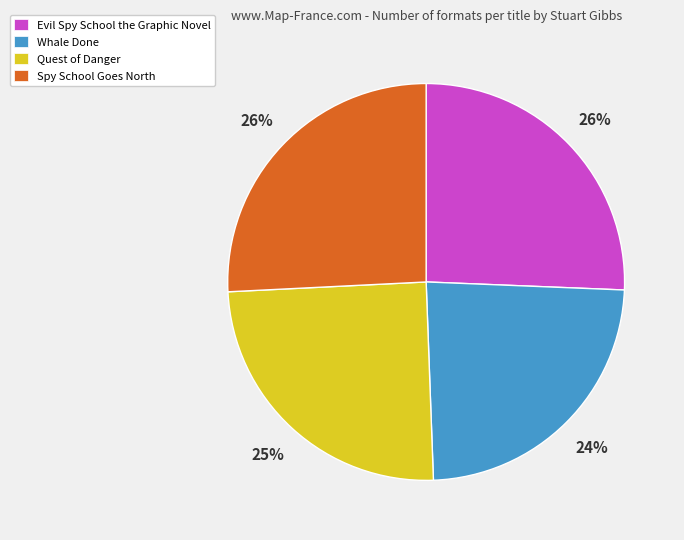

To the nearest percent, what is the average slice percentage?

25%